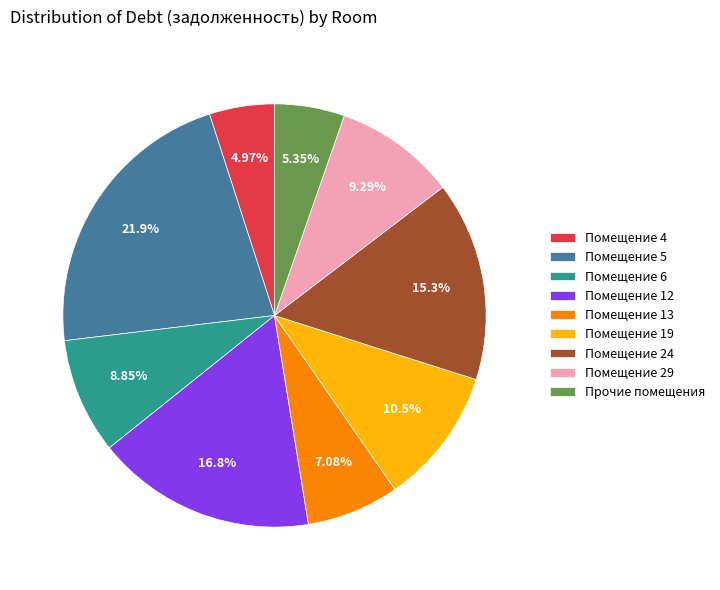

Is there a majority slice in this chart?

No